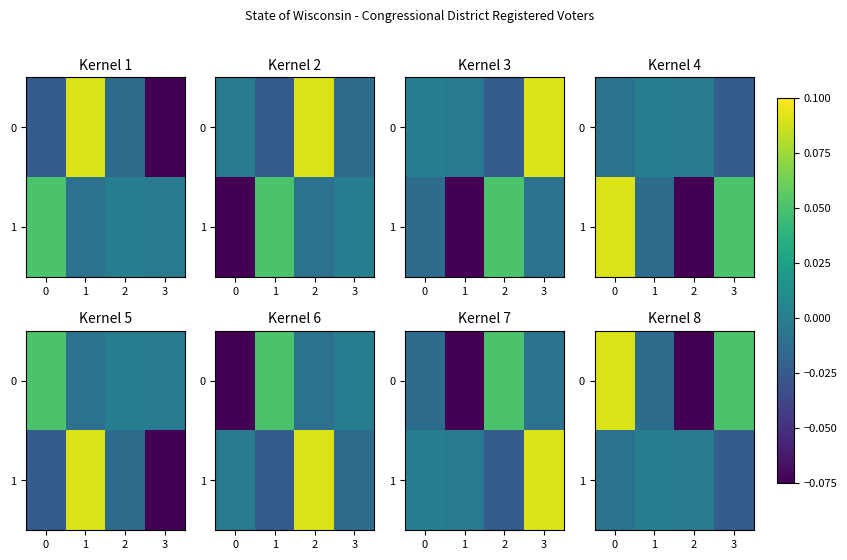

Count the number of data series in this chart.

2